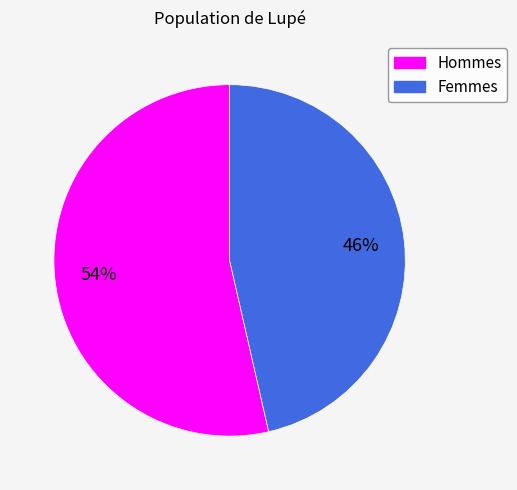

To the nearest percent, what is the average slice percentage?

50%